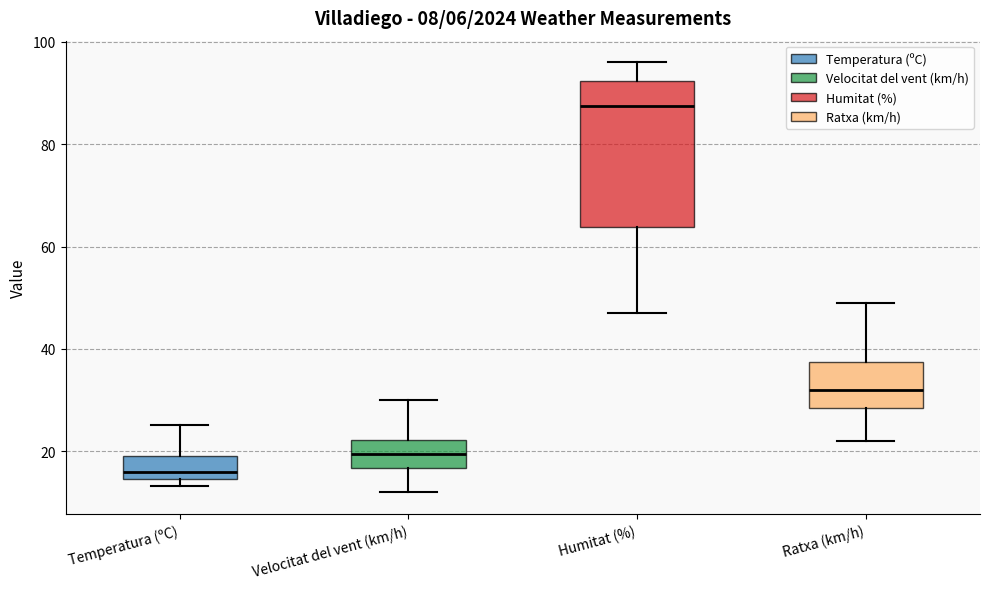

Which box's median line is the highest?

Humitat (%)